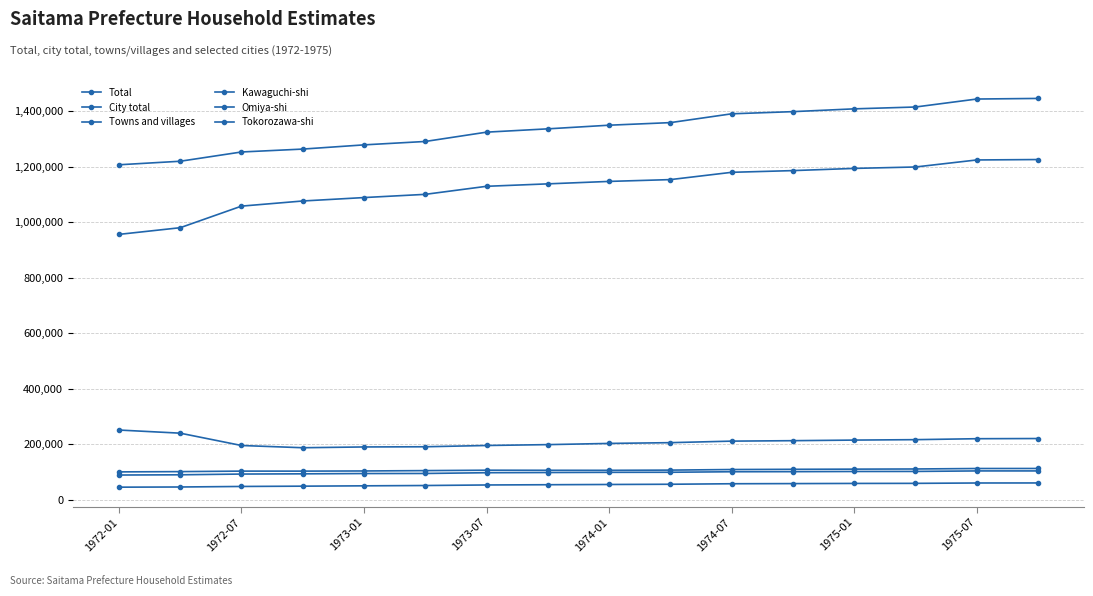

Reading right to left, extract all data points from this chart.

Total: 1445610	1443474	1414746	1408082	1398027	1390239	1358467	1349165	1336041	1324132	1290566	1278296	1263126	1252670	1219301	1206566
City total: 1225432	1223932	1198614	1193502	1185578	1179417	1153165	1146632	1137809	1129034	1100028	1088445	1076091	1057592	979812	955754
Towns and villages: 220178	219542	216132	214580	212449	210822	205302	202533	198232	195098	190538	189851	187035	195078	239489	250812
Kawaguchi-shi: 112285	112164	110481	109904	109299	108507	106399	105647	105785	106062	104606	103325	102720	102768	100972	100007
Omiya-shi: 103471	103470	101641	101438	100811	100514	98633	98353	97712	97035	94292	94037	92993	92197	89530	88675
Tokorozawa-shi: 60130	59980	58671	58387	57792	57270	55433	54615	53743	52845	50895	49765	48548	47499	45560	44921